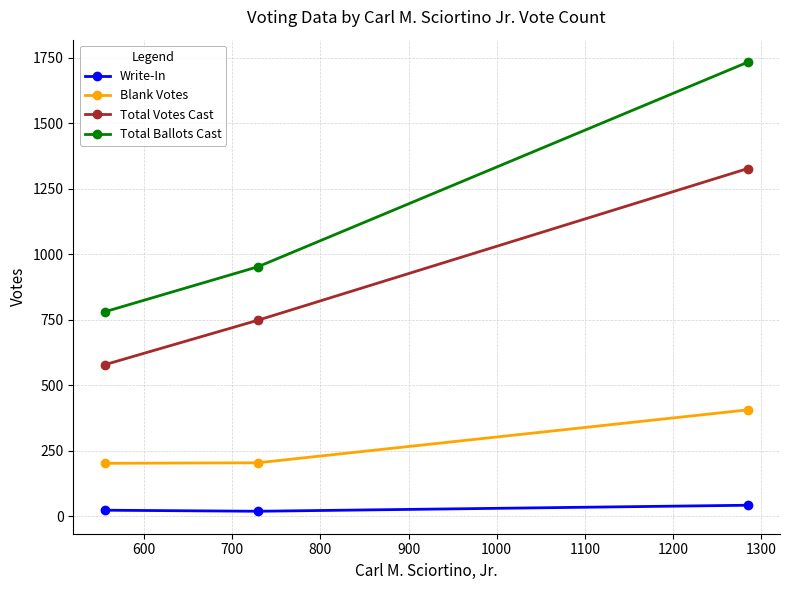

What is the value of the Total Votes Cast point at the 2nd from the left?

748